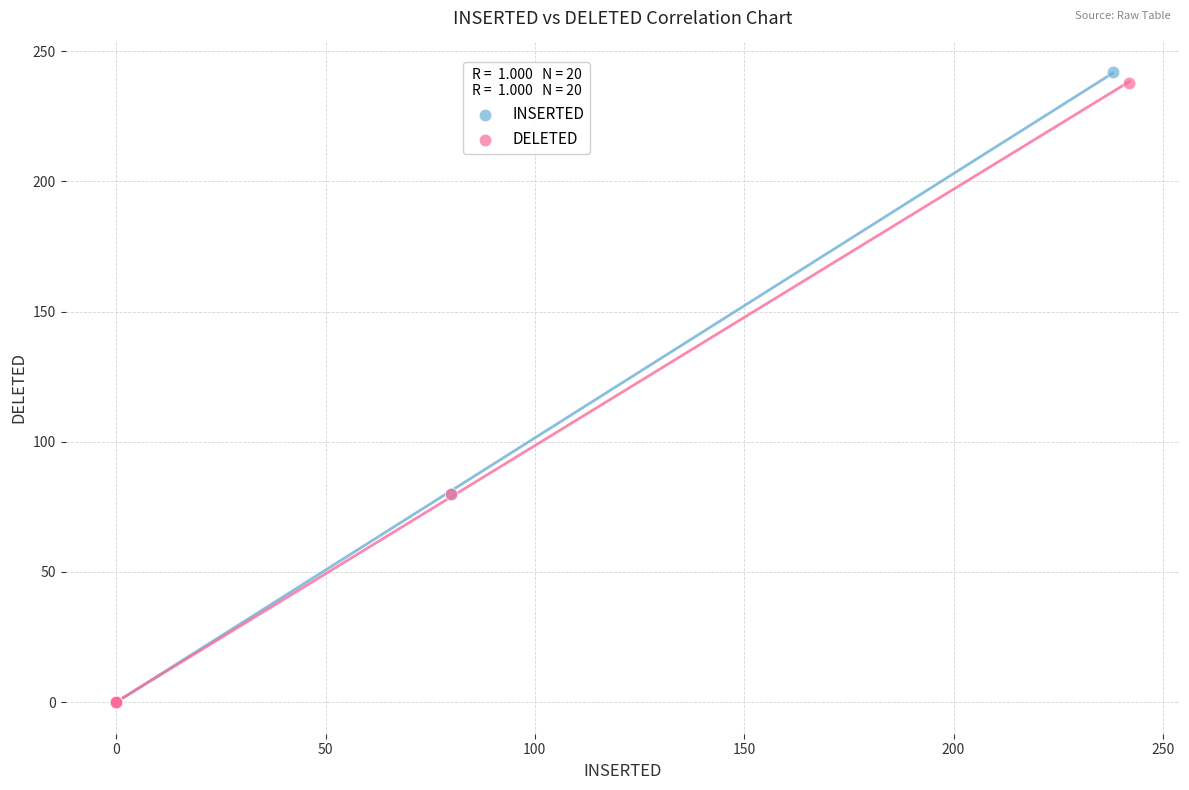

Which series contains the highest Y value?

INSERTED